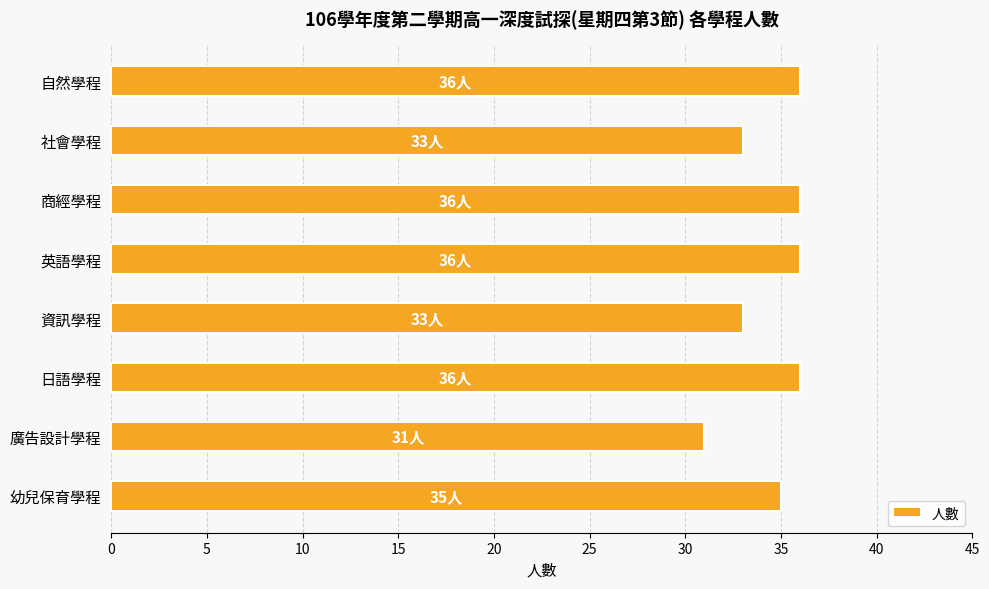

Does the chart contain stacked bars?

No